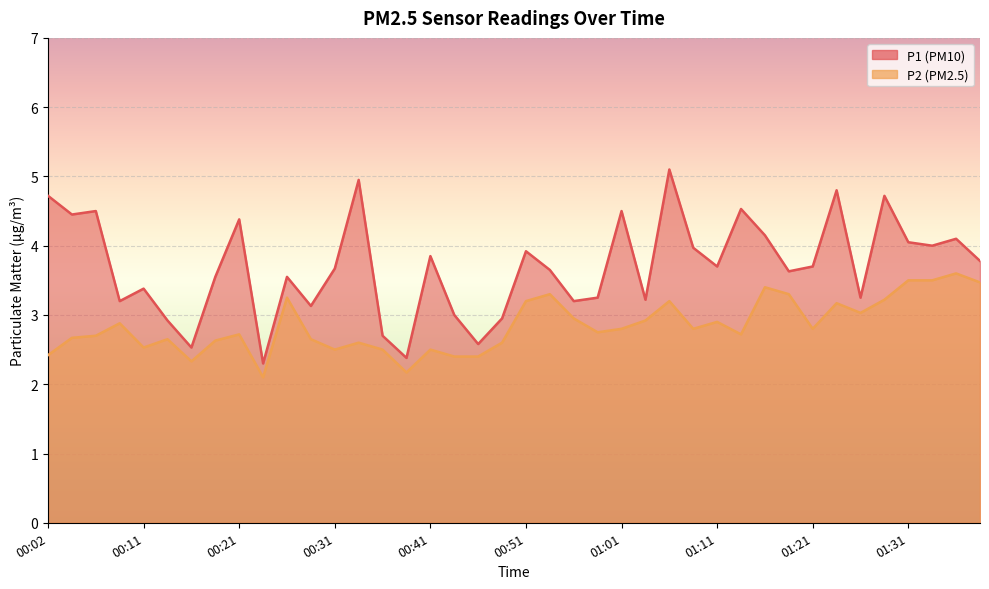

What is the sum of all P1 values?

147.9